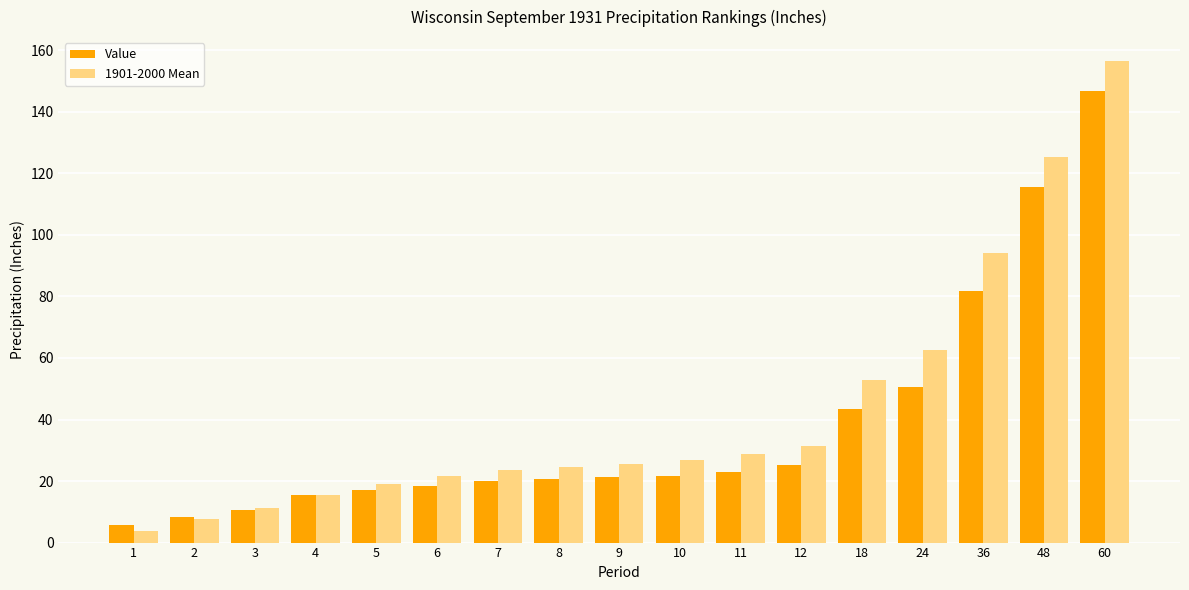

Which series has the largest range (max minus min)?

1901-2000 Mean